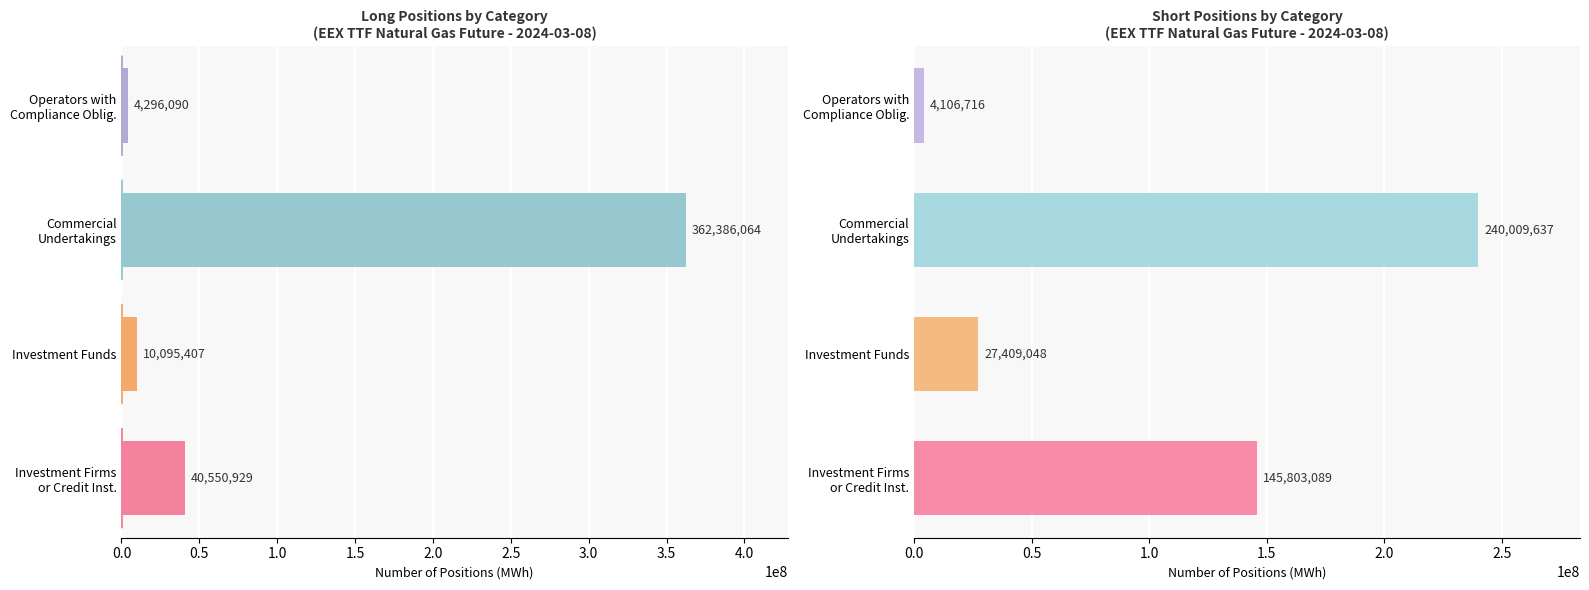

Reading left to right, extract all data points from this chart.

Long: 40550929	10095407	362386064	4296090
Short: 145803089	27409048	240009637	4106716